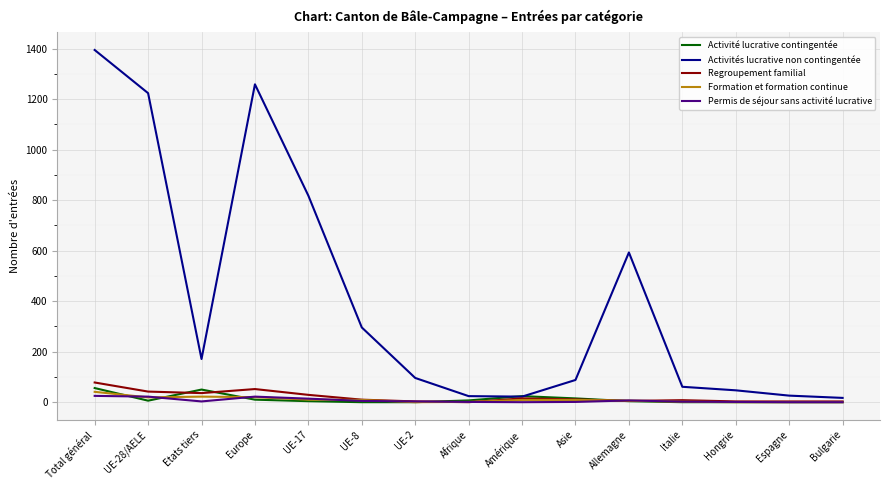

At which category does the chart reach its peak across all series?

Total général